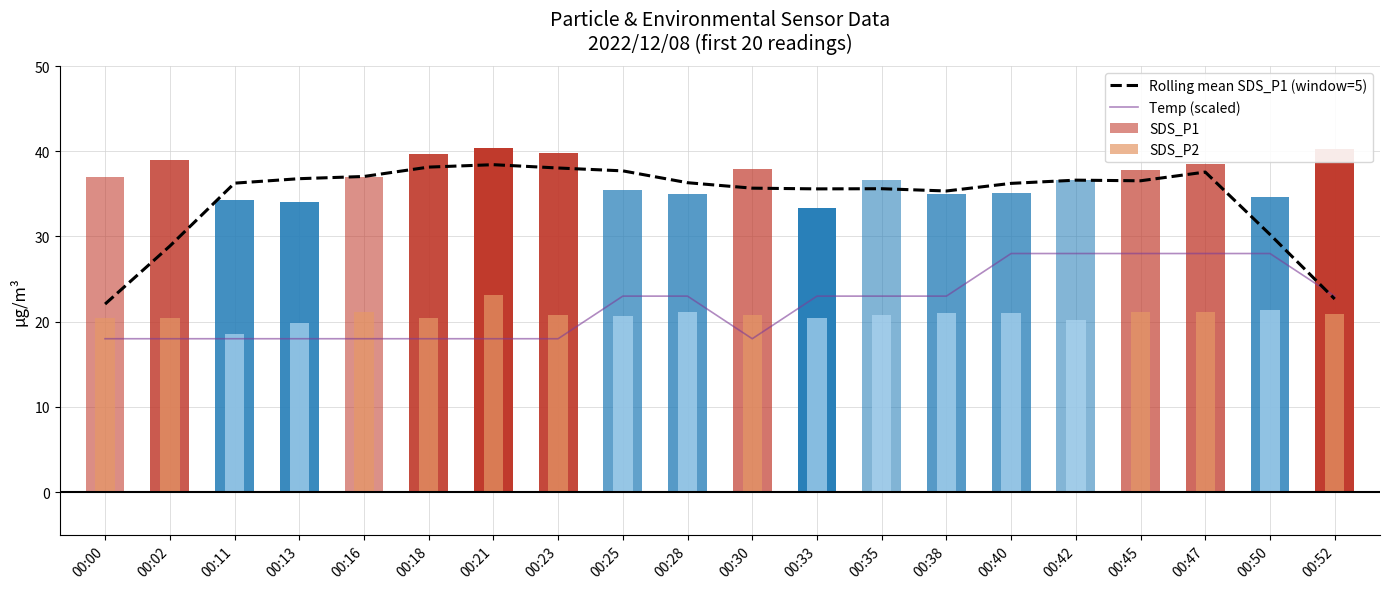

How many data points in Temp (scaled) are above 22?

11